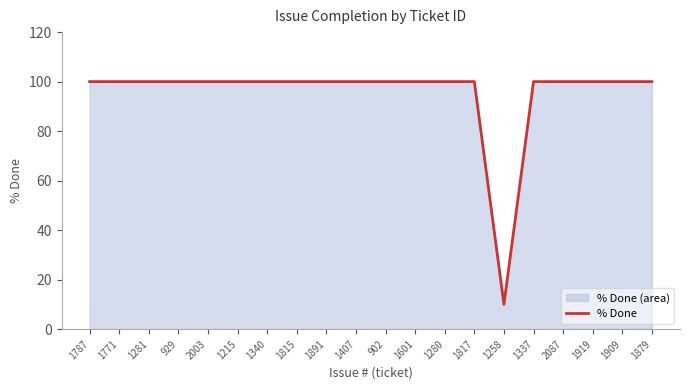

What is the sum of the values at 1340 and 929?

200